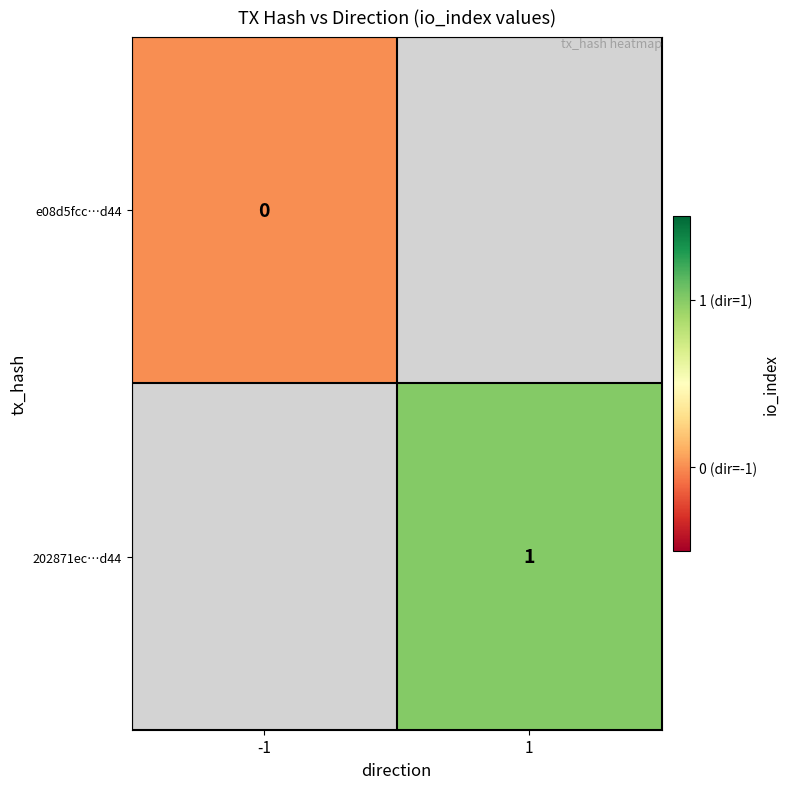

The 202871ec…d44 series shows 1 at 1. True or false?

True